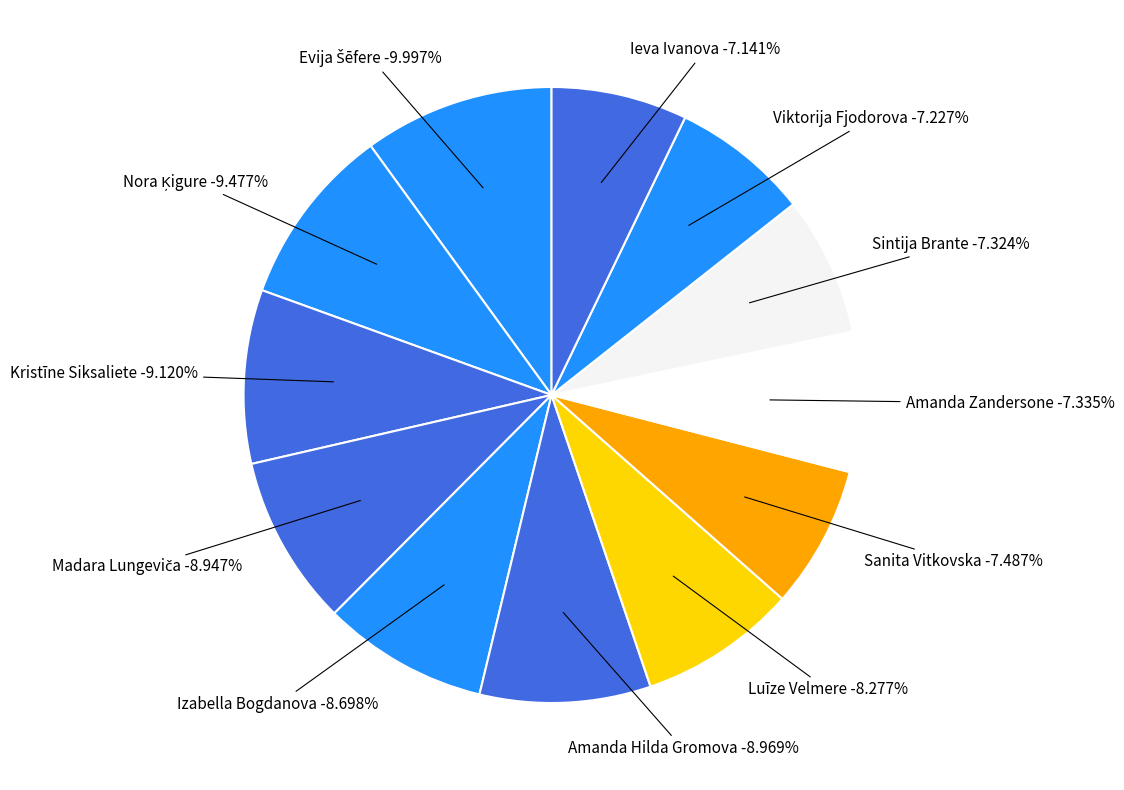

Does Viktorija Fjodorova account for over 50% of the chart?

No